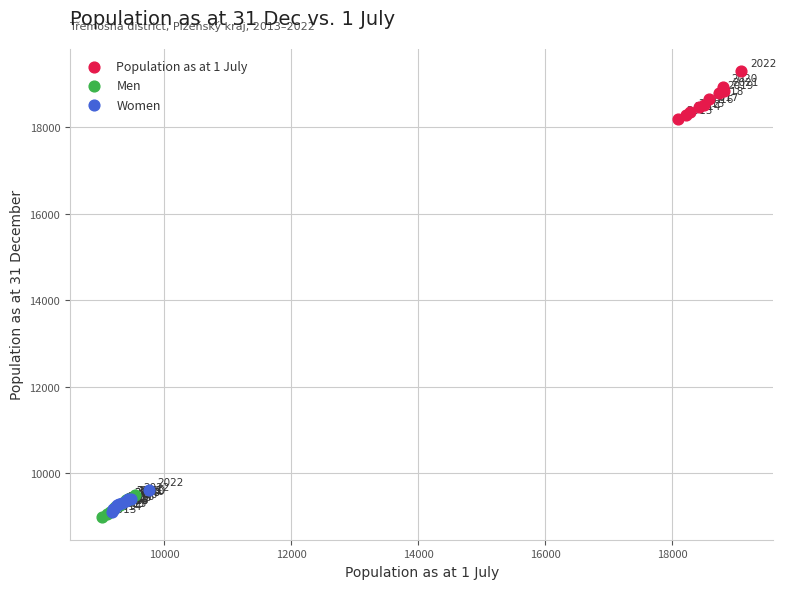

Which series reaches the maximum Y coordinate?

Population as at 1 July